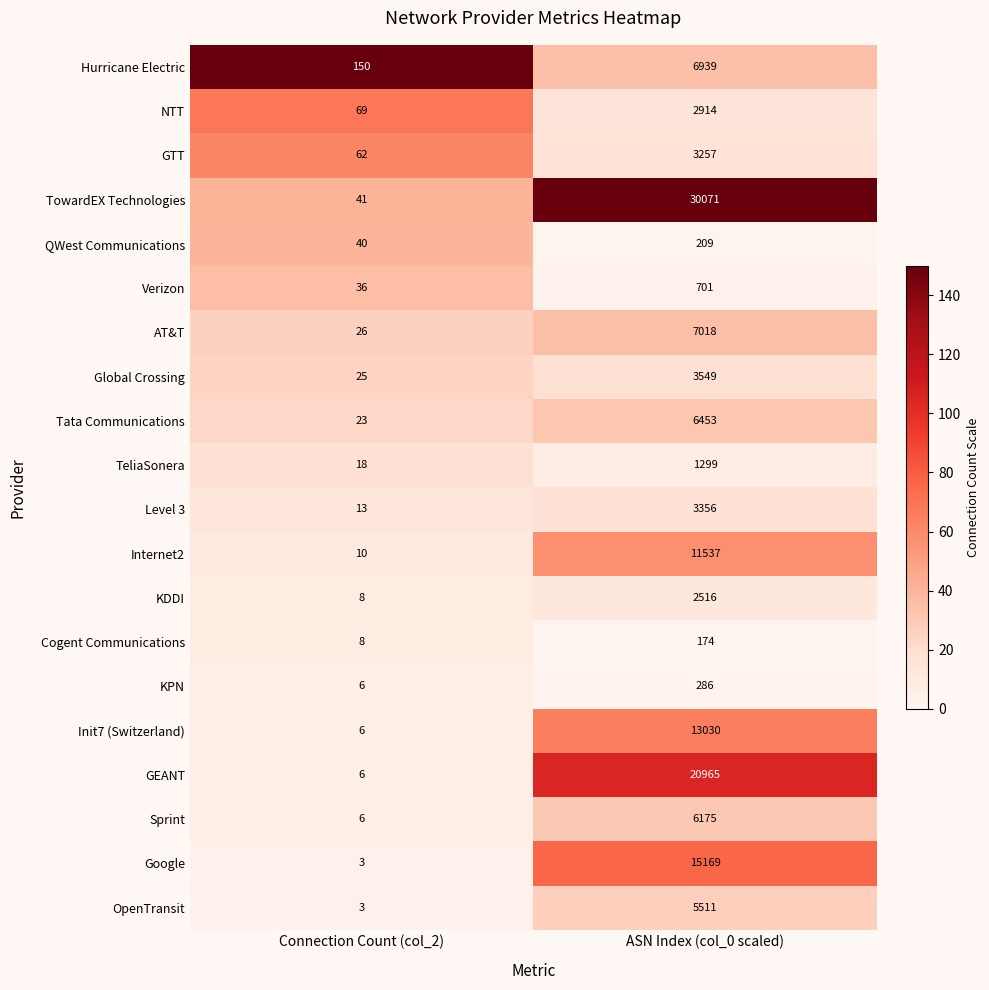

Count the number of data series in this chart.

20